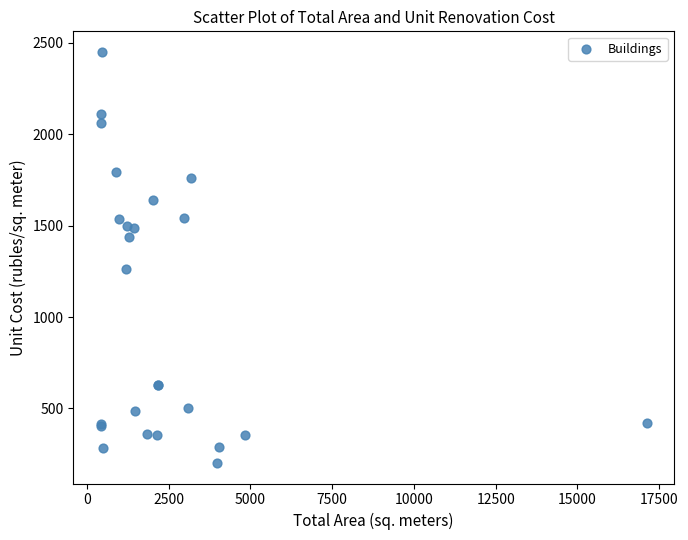

What Y value in the scatter plot is closest to 1326?

1264.7